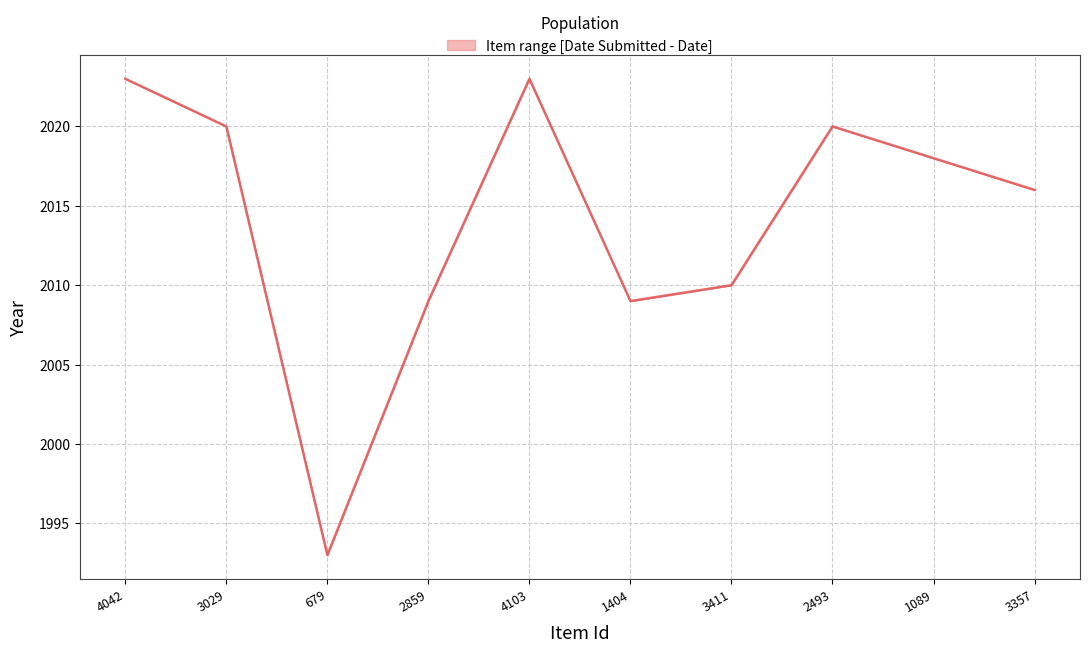

List the labels in order of value, largest first.

4042, 4103, 3029, 2493, 1089, 3357, 3411, 2859, 1404, 679